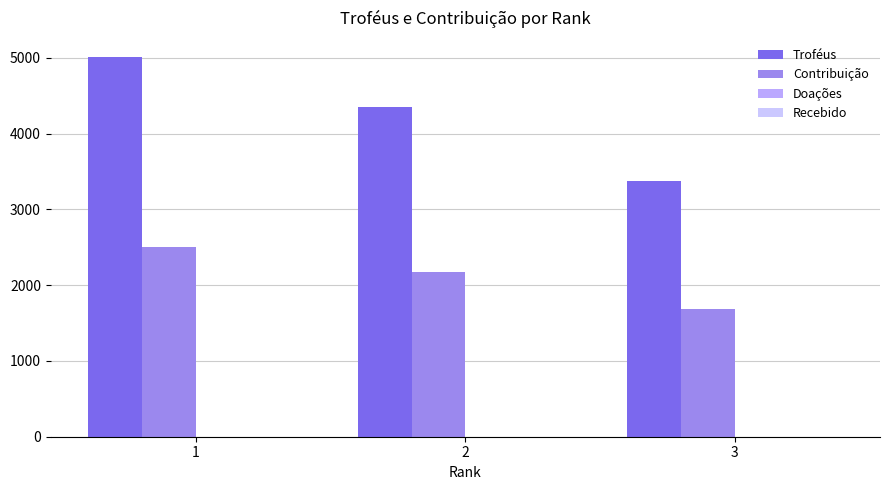

Are the bars horizontal?

No